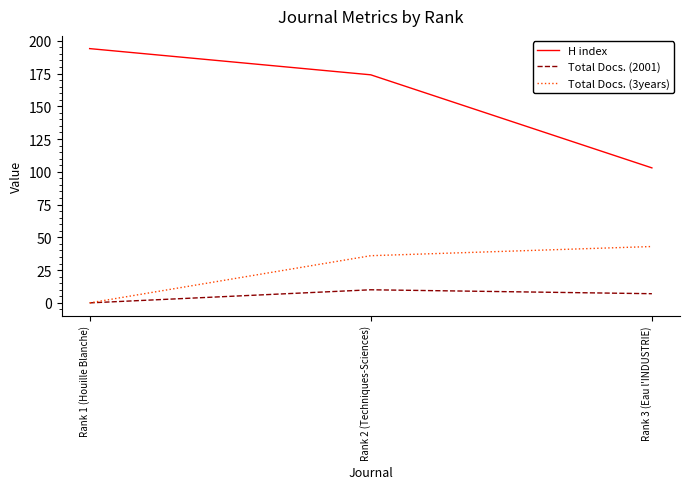

How many lines are shown in the chart?

3